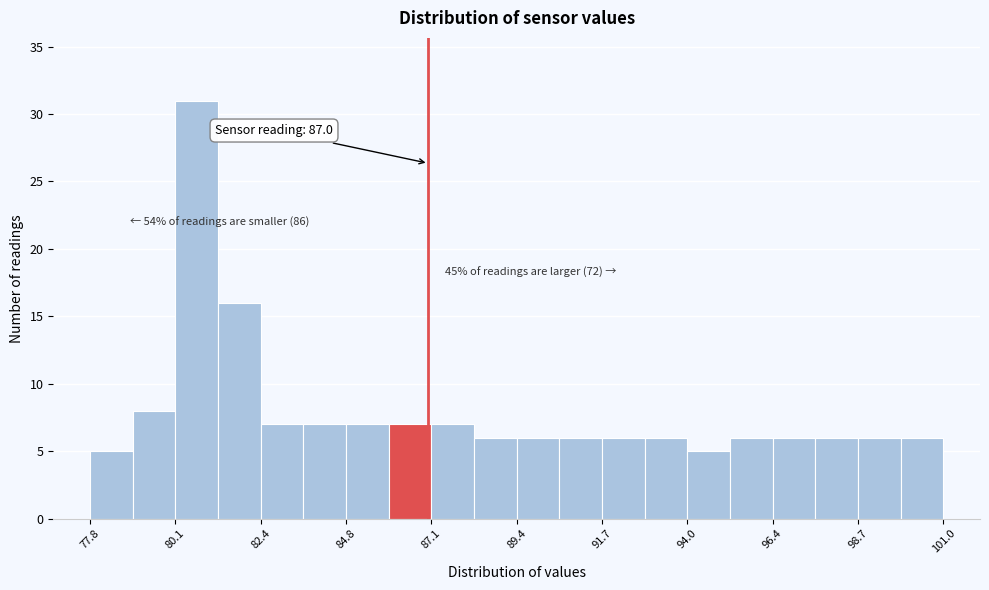

Around what value on the x-axis is the tallest bar? Give the approximate position of its centre, as read against the axis.

80.5